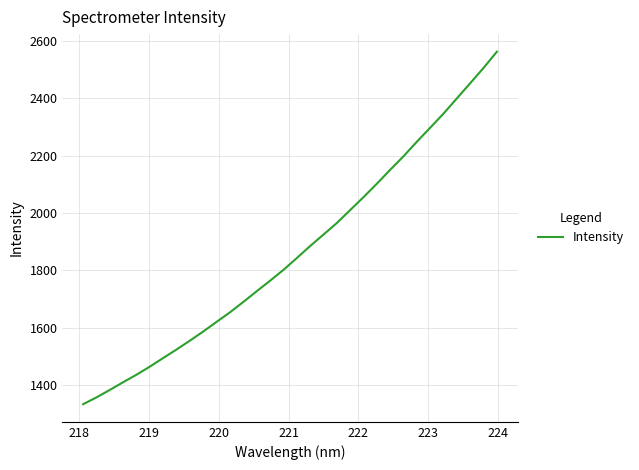

What is the smallest value displayed?

1333.9